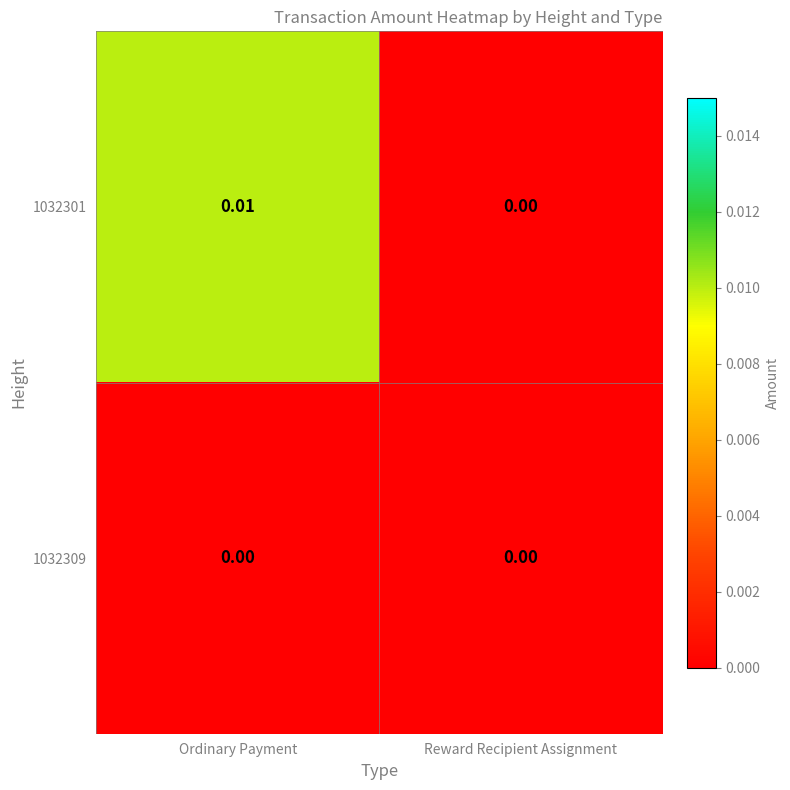

At which category is the sum across all series the highest?

Ordinary Payment